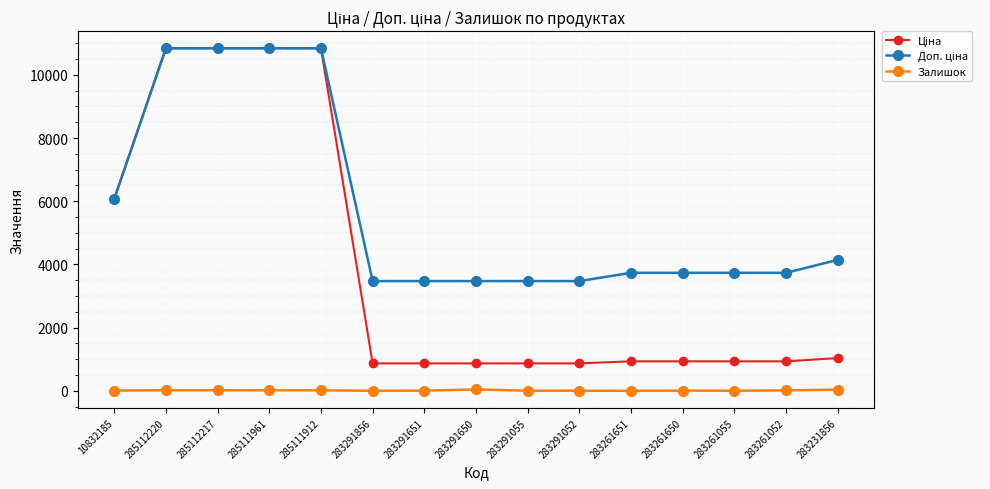

At how many categories does at least one series exceed 9224?

4